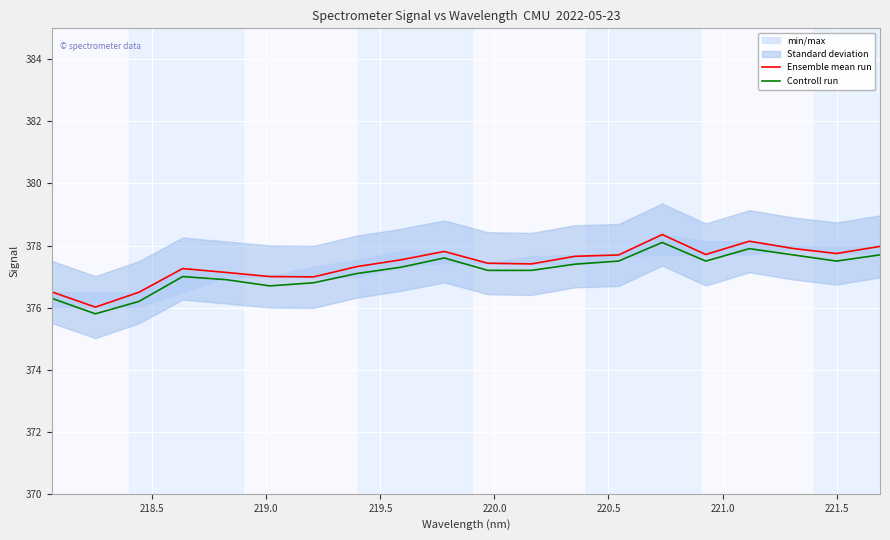

What is the difference between the second highest and second lowest values in the Controll run series?

1.7